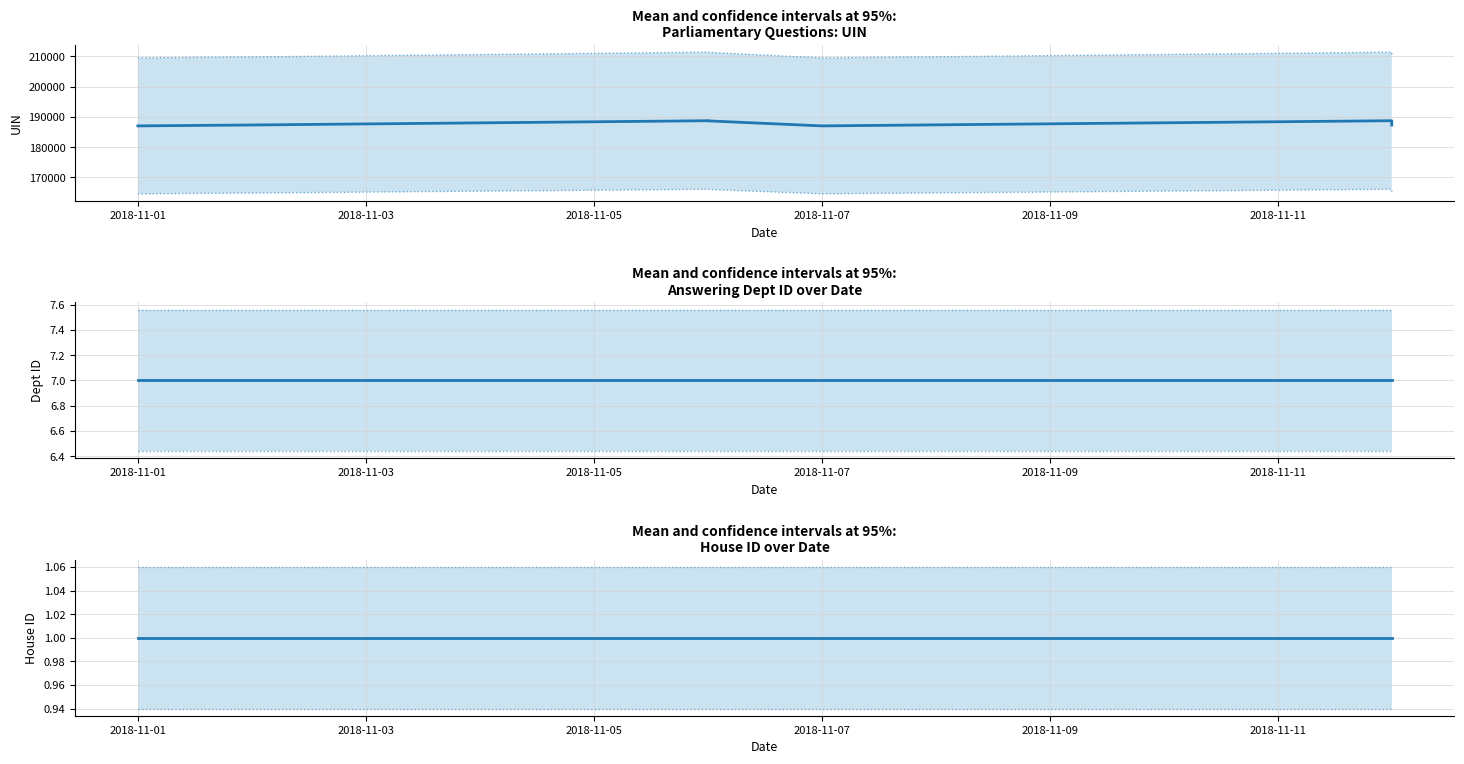

Rank the series at 2018-11-07 from highest to lowest value.

uin, answering dept id, house id